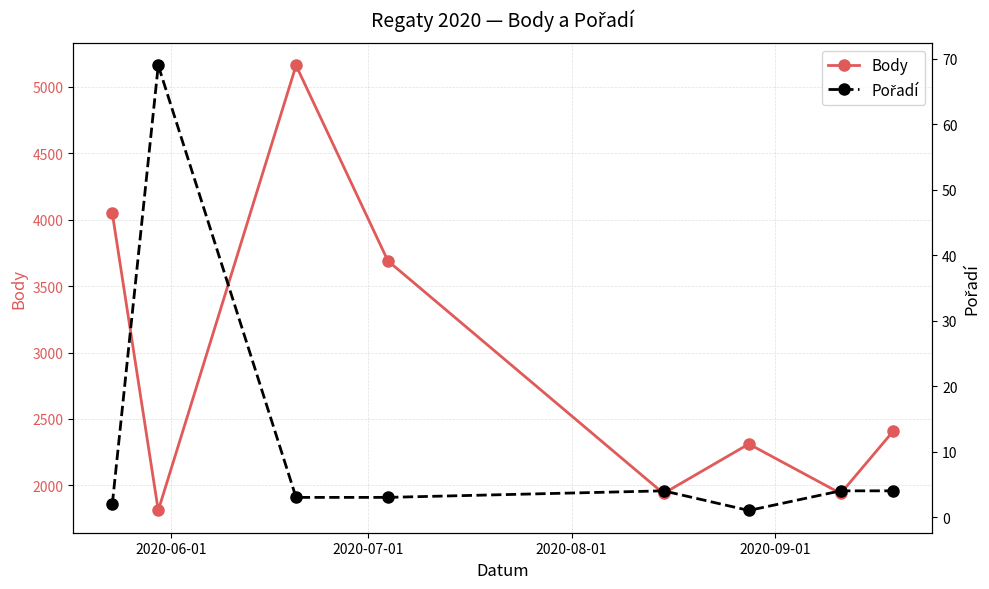

In Body, how many points are higher than both neighbors (excluding endpoints)?

2